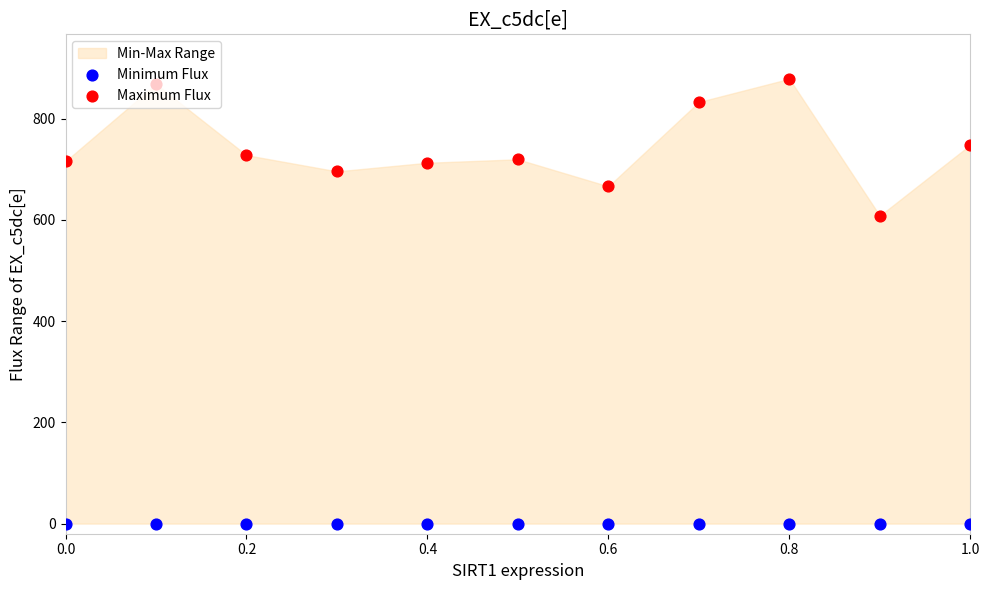

At how many categories does at least one series exceed 95?

11